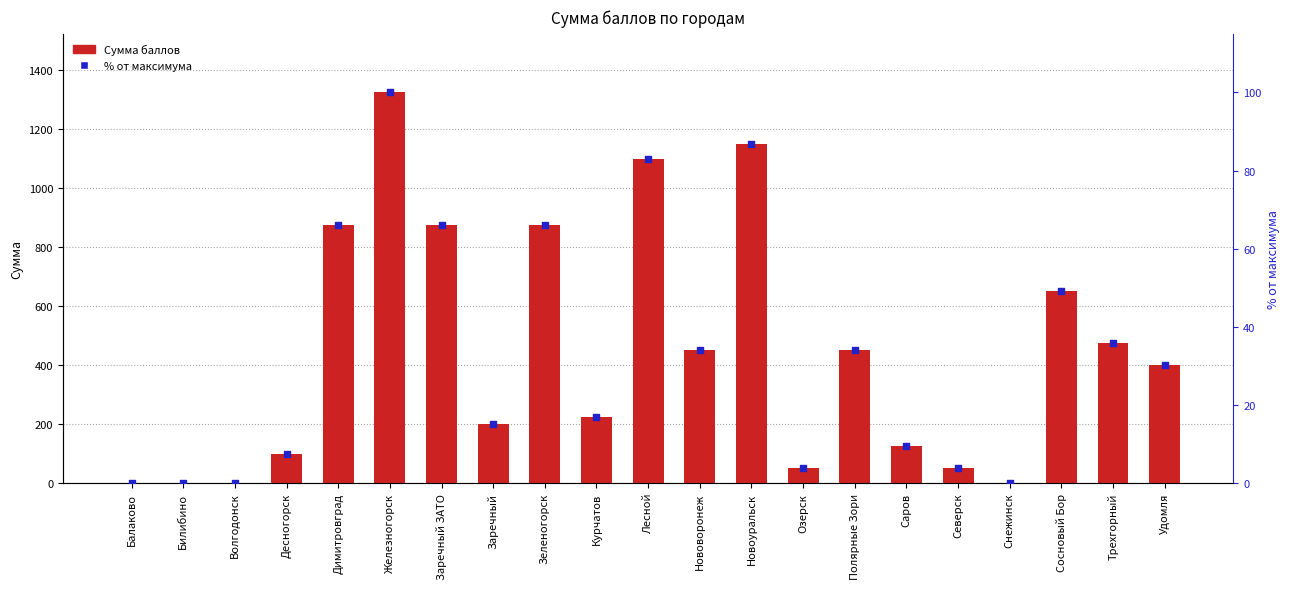

Which series has the largest total across all categories?

Сумма